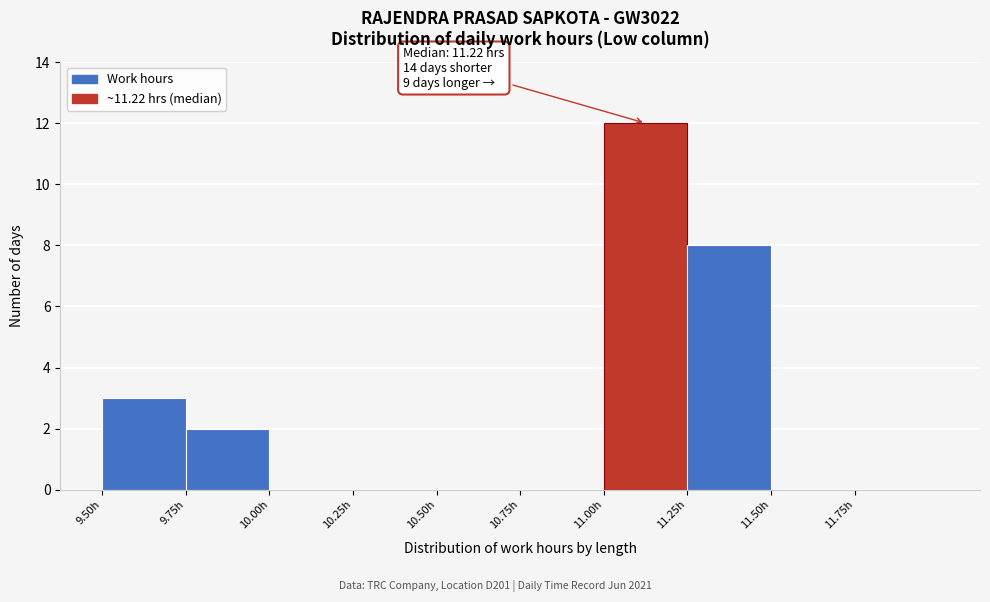

Over which range of the x-axis is the bar tallest?

11.00 to 11.25